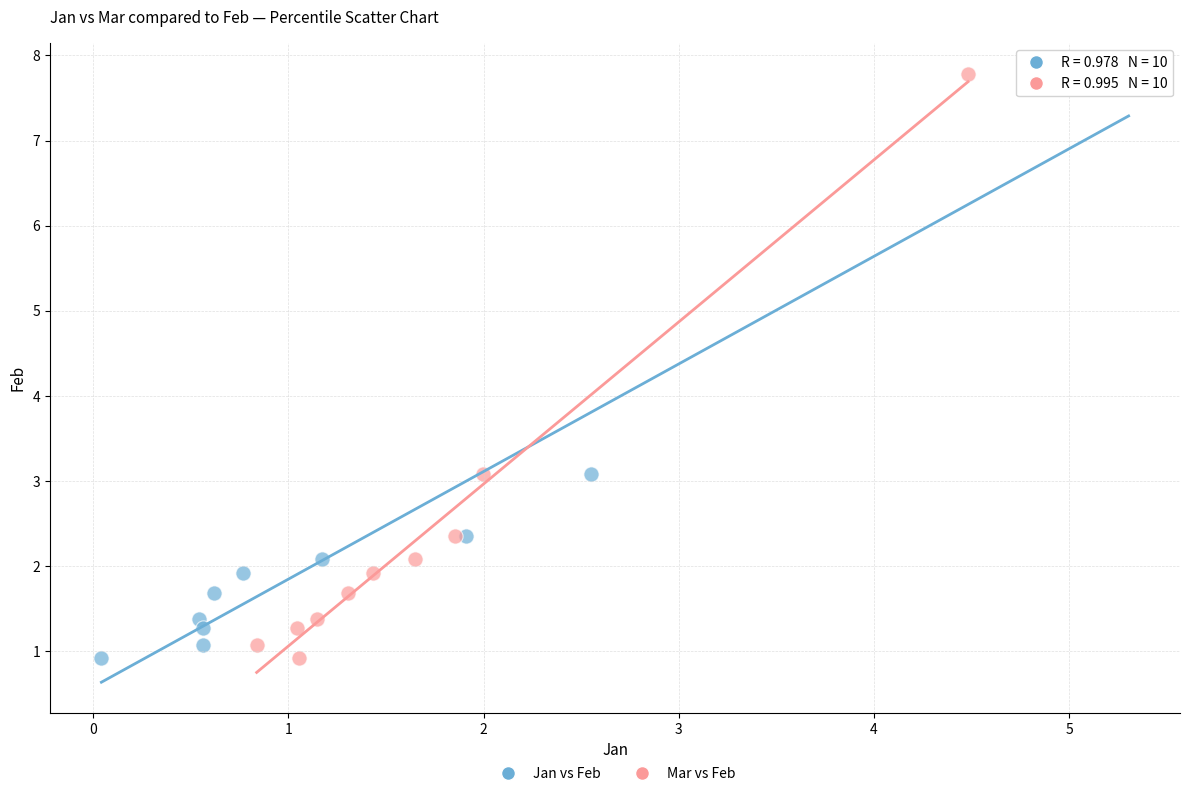

What are all the series names shown in the legend?

Jan vs Feb, Mar vs Feb